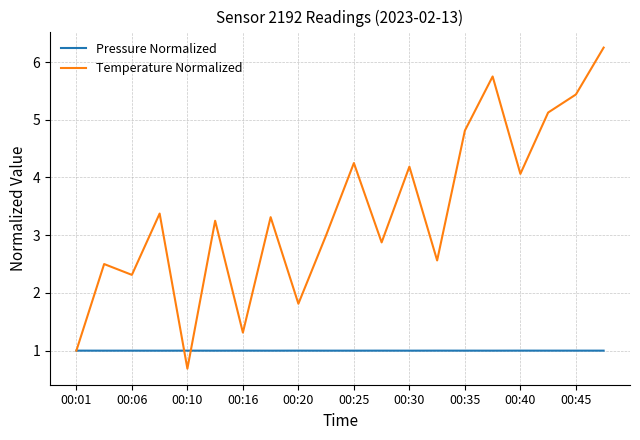

What is the minimum value for Pressure Normalized?

1.0